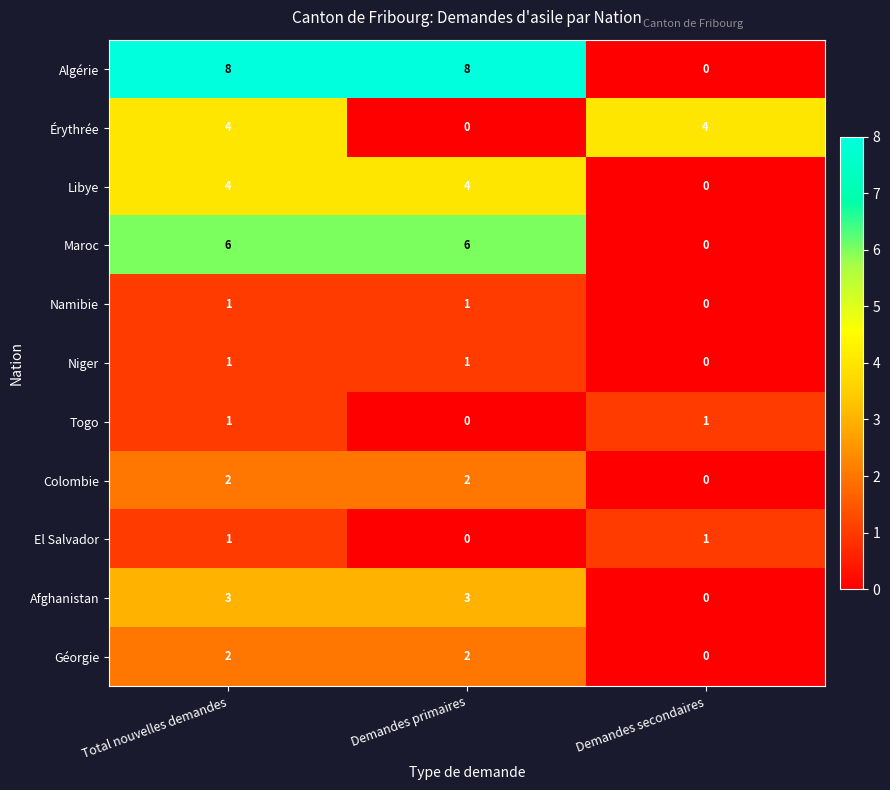

Which series has the widest spread of values?

Algérie